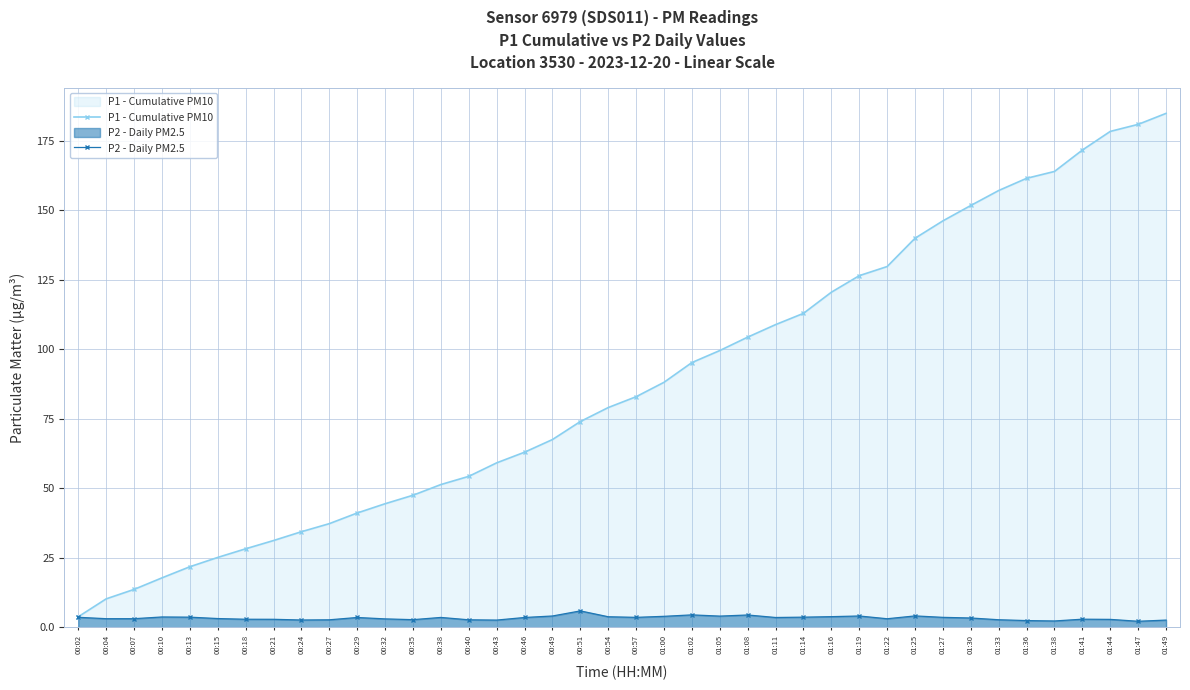

True or false: P1 - Cumulative PM10 and P2 - Daily PM2.5 cross at least once.

False